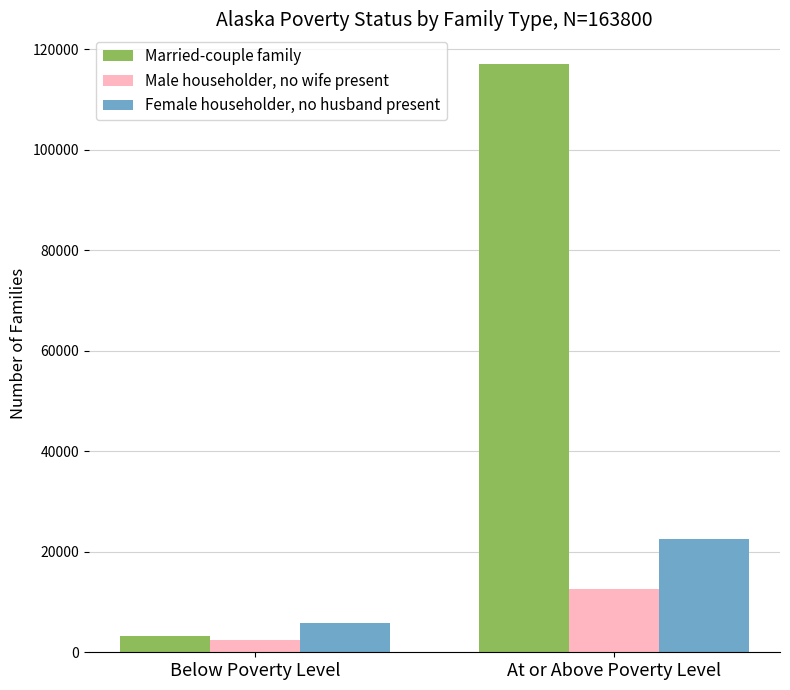

True or false: Married-couple family has a value of 3189 at Below Poverty Level.

True